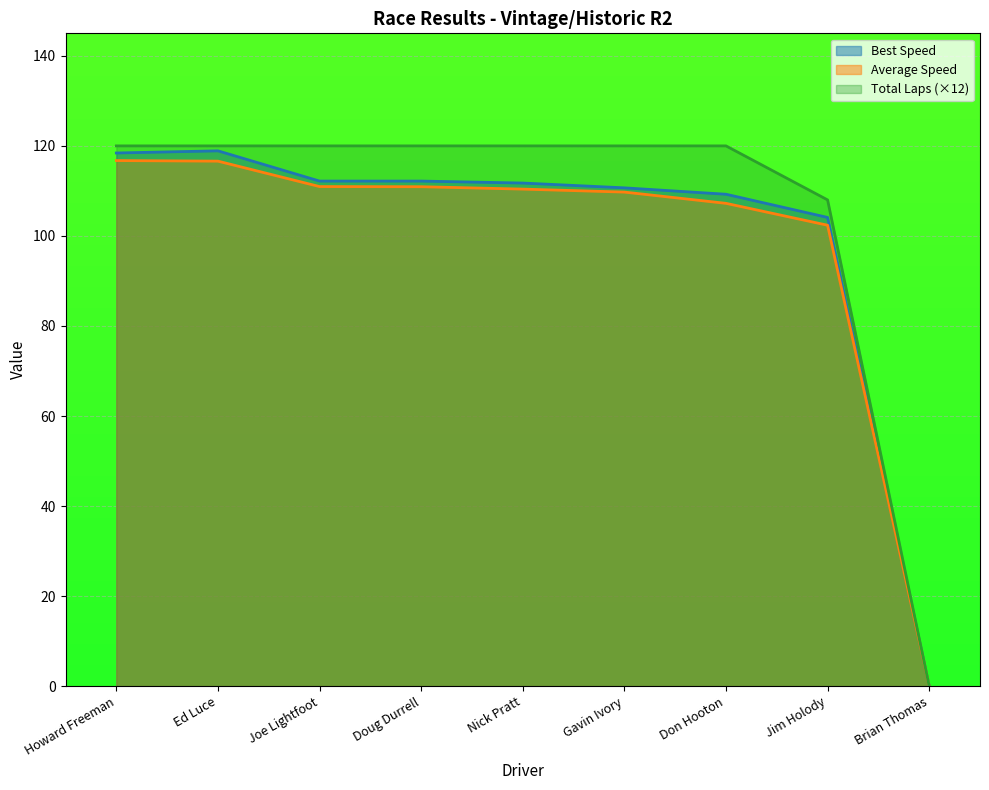

Does the chart display data point markers on the line(s)?

No